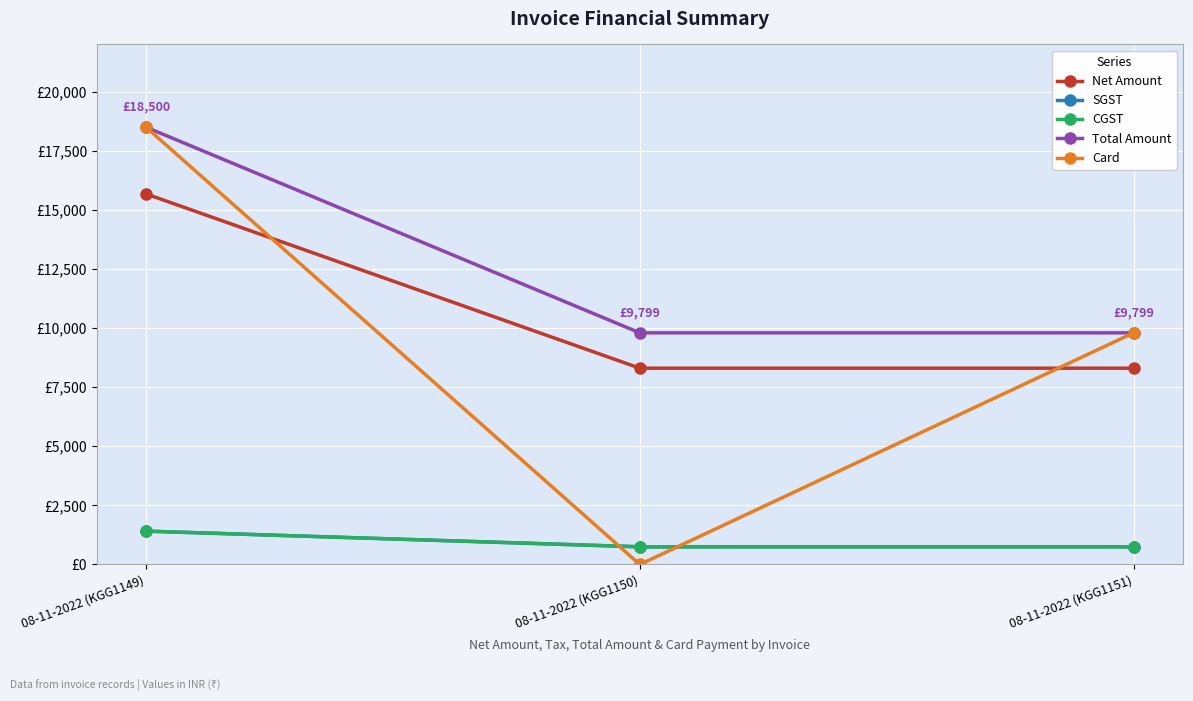

Which has a higher value, 08-11-2022 (KGG1150) or 08-11-2022 (KGG1151)?

08-11-2022 (KGG1150)